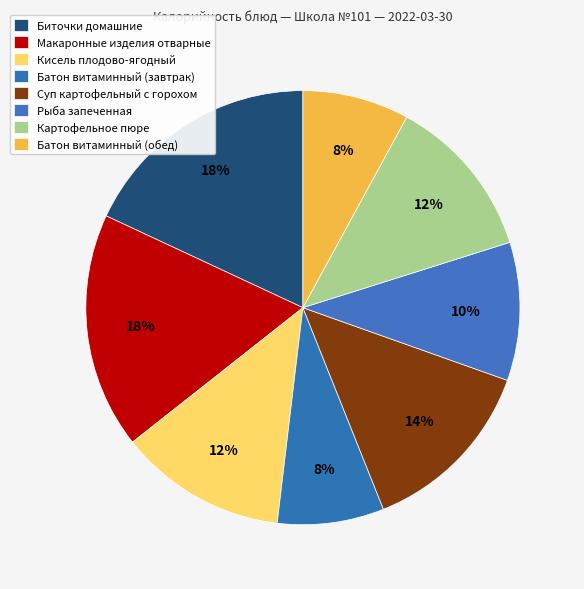

To the nearest percent, what portion does Биточки домашние represent?

18%